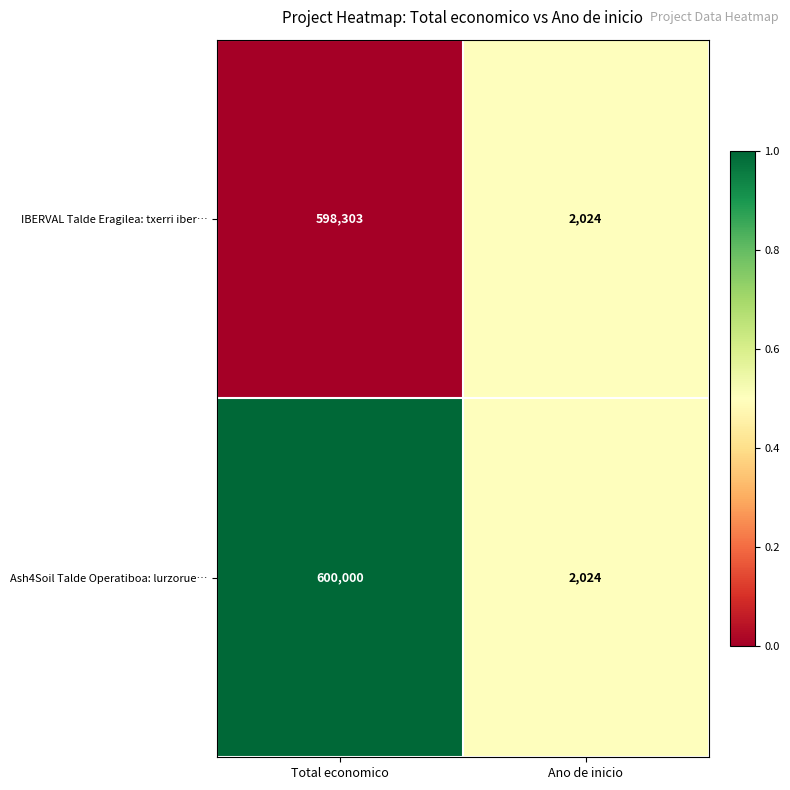

What is the total value across all series at Total economico?

1198303